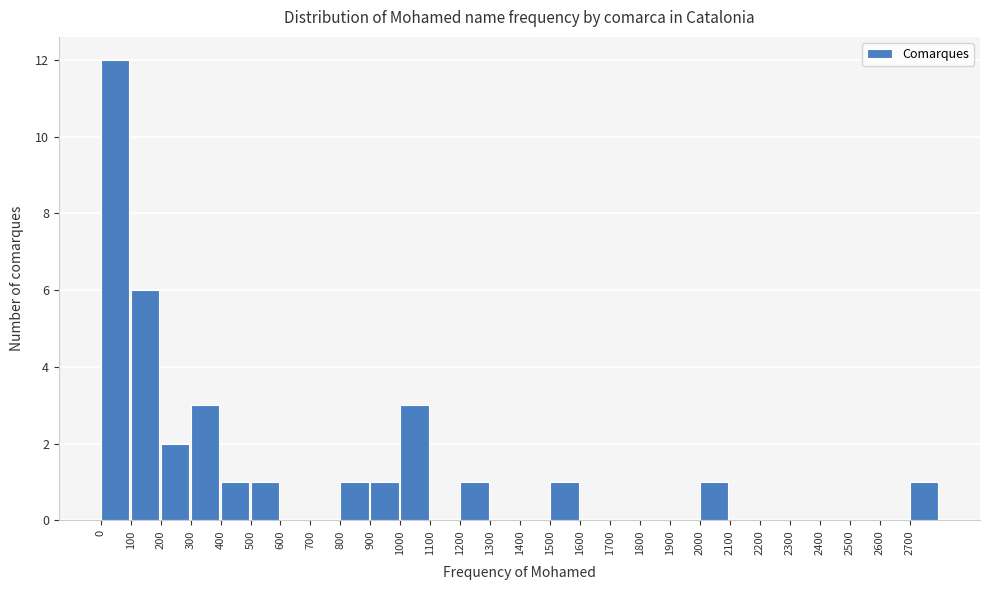

Reading left to right, list every bar in this chart as the range it spans on the x-axis followed by its height. The values are not printed on the chart, so give them approximately, as read against the axis.

0 to 100: 12
100 to 200: 6
200 to 300: 2
300 to 400: 3
400 to 500: 1
500 to 600: 1
600 to 700: 0
700 to 800: 0
800 to 900: 1
900 to 1000: 1
1000 to 1100: 3
1100 to 1200: 0
1200 to 1300: 1
1300 to 1400: 0
1400 to 1500: 0
1500 to 1600: 1
1600 to 1700: 0
1700 to 1800: 0
1800 to 1900: 0
1900 to 2000: 0
2000 to 2100: 1
2100 to 2200: 0
2200 to 2300: 0
2300 to 2400: 0
2400 to 2500: 0
2500 to 2600: 0
2600 to 2700: 0
2700 to 2800: 1